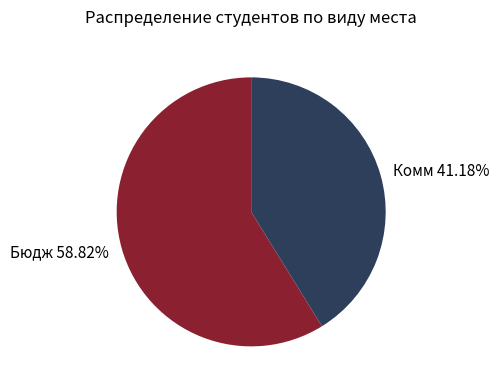

Count the number of slices in the pie.

2